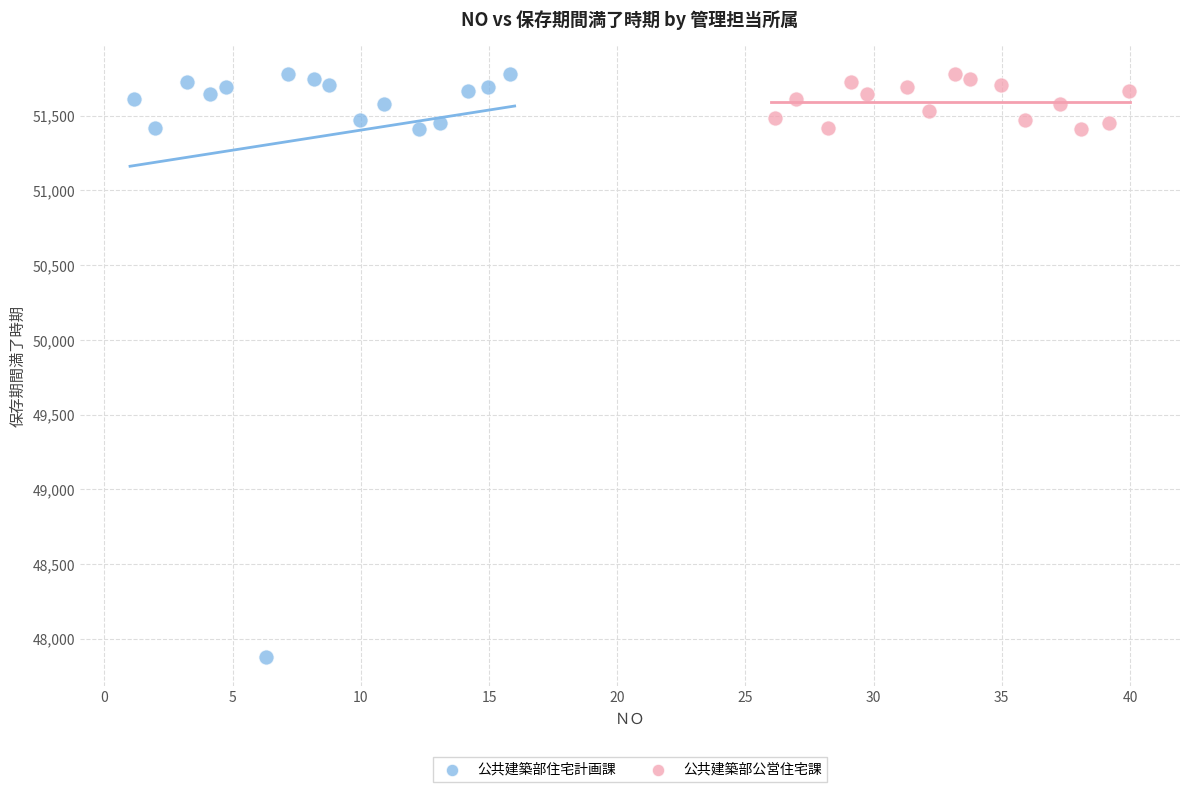

Which series has the widest spread of Y values?

公共建築部住宅計画課